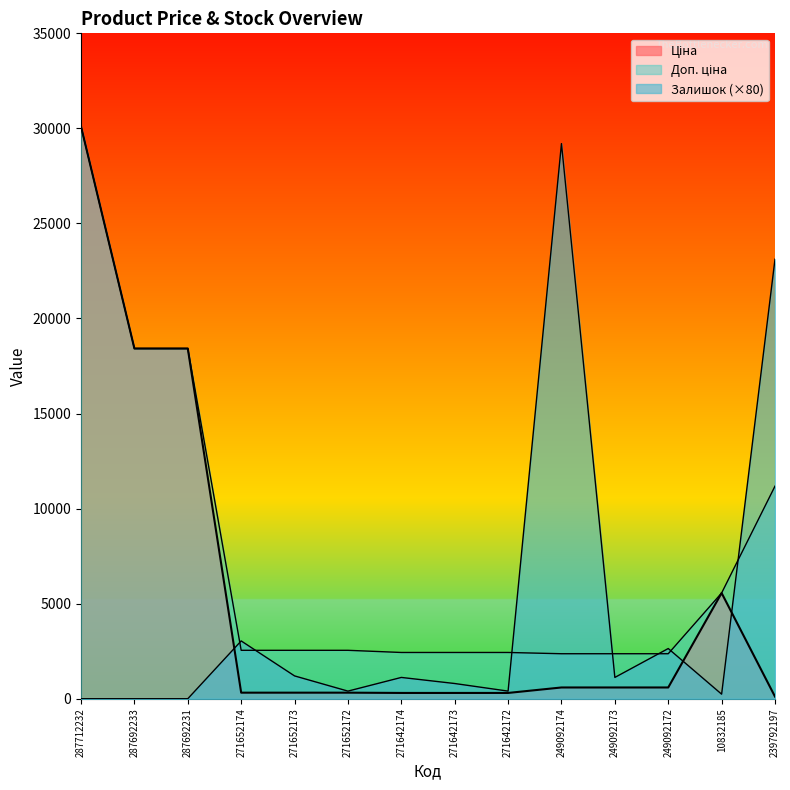

What is the difference between the maximum and minimum values in the Залишок series?

29200.0